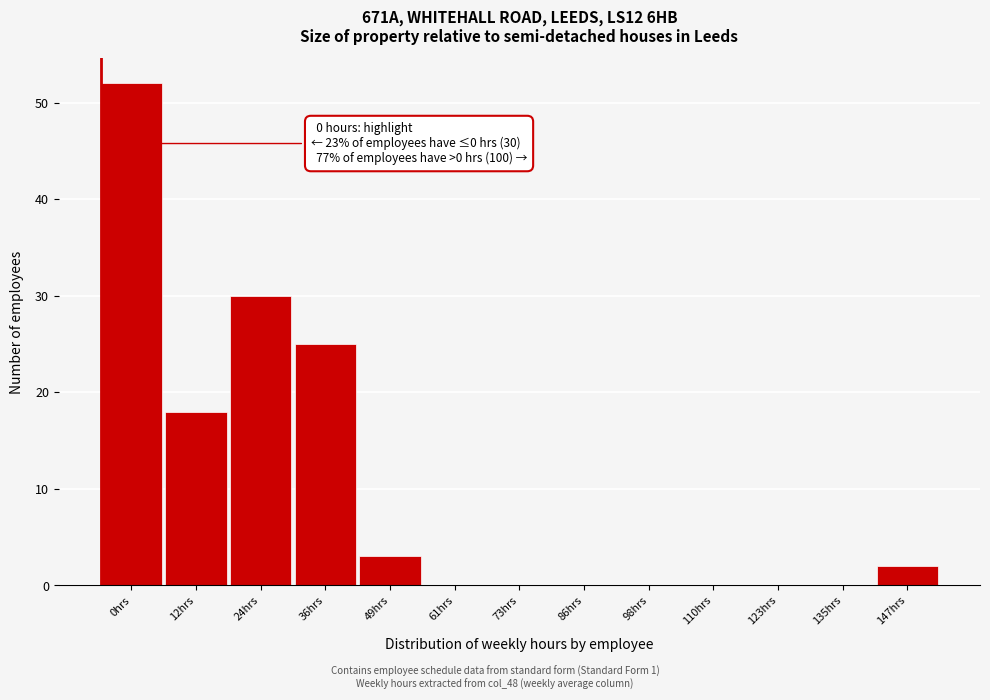

Reading right to left, transcribe all the data shown in this chart.

147hrs=2	135hrs=0	123hrs=0	110hrs=0	98hrs=0	86hrs=0	73hrs=0	61hrs=0	49hrs=3	36hrs=25	24hrs=30	12hrs=18	0hrs=52